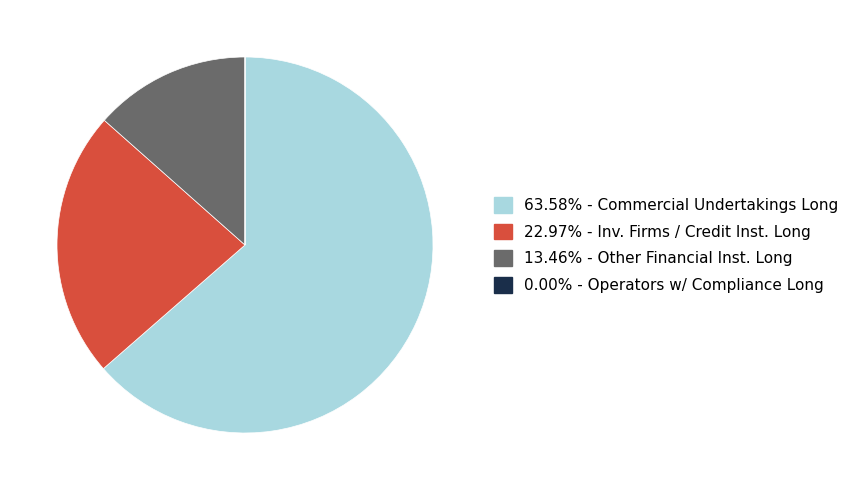

Is there a majority slice in this chart?

Yes